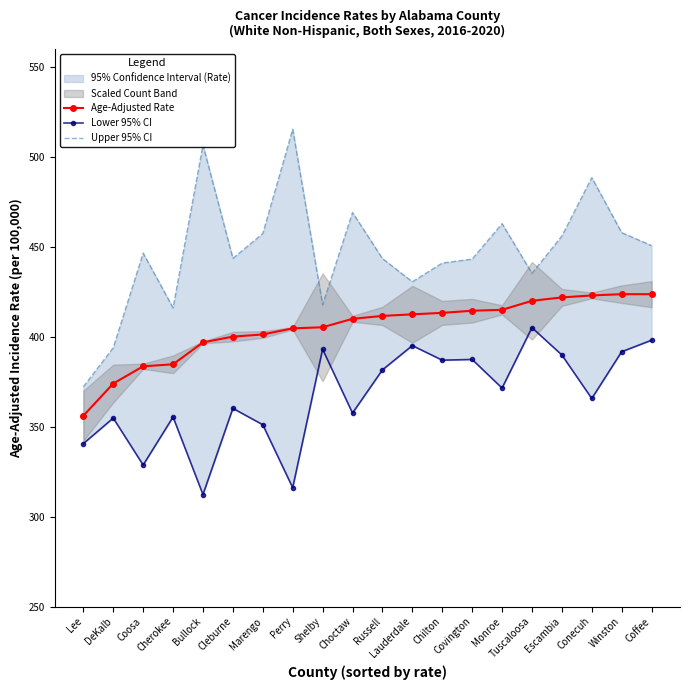

What is the difference between the second highest and second lowest values in the Lower 95% CI series?

82.0